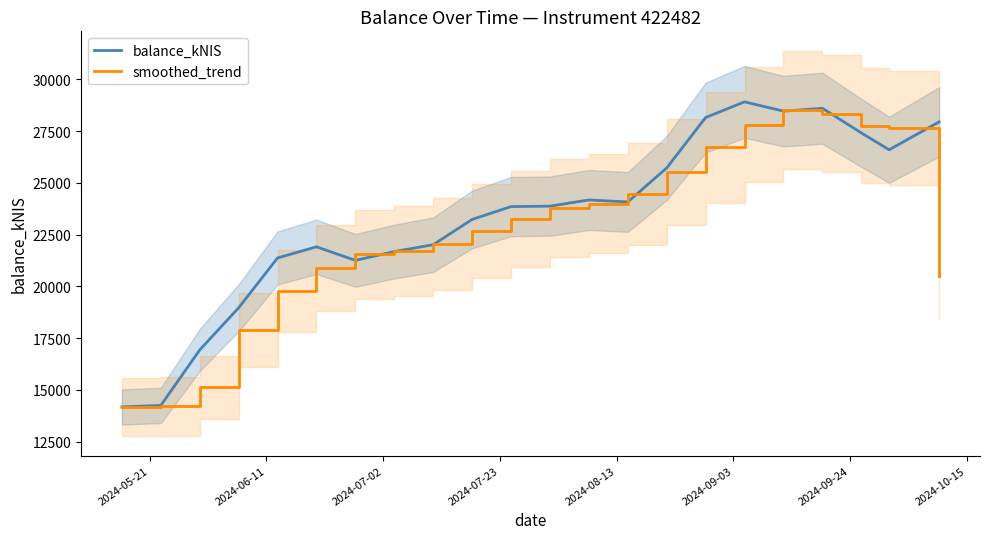

Which series has the widest spread of values?

balance_kNIS